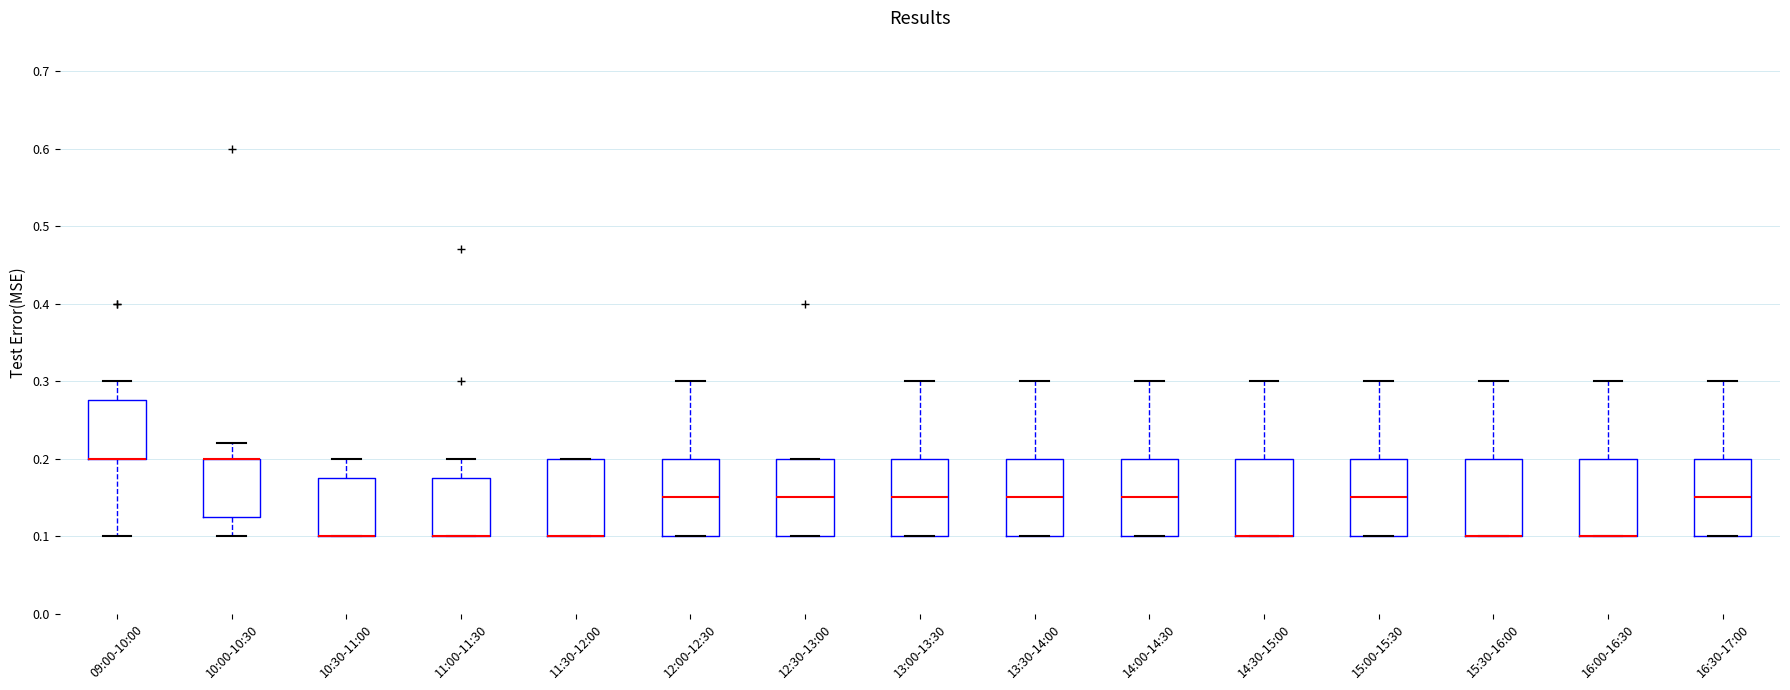

Reading left to right, read every box against the y-axis: the position of its median line, the range the box covers, and the ends of its whiskers. The values are not printed on the chart, so give them approximately, as read against the axis.

09:00-10:00: median 0.20 (drawn on the box's lower edge), box 0.20 to 0.28, whiskers 0.10 to 0.30
10:00-10:30: median 0.20 (drawn on the box's upper edge), box 0.13 to 0.20, whiskers 0.10 to 0.22
10:30-11:00: median 0.10 (drawn on the box's lower edge), box 0.10 to 0.18, whiskers 0.10 to 0.20
11:00-11:30: median 0.10 (drawn on the box's lower edge), box 0.10 to 0.18, whiskers 0.10 to 0.20
11:30-12:00: median 0.10 (drawn on the box's lower edge), box 0.10 to 0.20, whiskers 0.10 to 0.20
12:00-12:30: median 0.15, box 0.10 to 0.20, whiskers 0.10 to 0.30
12:30-13:00: median 0.15, box 0.10 to 0.20, whiskers 0.10 to 0.20
13:00-13:30: median 0.15, box 0.10 to 0.20, whiskers 0.10 to 0.30
13:30-14:00: median 0.15, box 0.10 to 0.20, whiskers 0.10 to 0.30
14:00-14:30: median 0.15, box 0.10 to 0.20, whiskers 0.10 to 0.30
14:30-15:00: median 0.10 (drawn on the box's lower edge), box 0.10 to 0.20, whiskers 0.10 to 0.30
15:00-15:30: median 0.15, box 0.10 to 0.20, whiskers 0.10 to 0.30
15:30-16:00: median 0.10 (drawn on the box's lower edge), box 0.10 to 0.20, whiskers 0.10 to 0.30
16:00-16:30: median 0.10 (drawn on the box's lower edge), box 0.10 to 0.20, whiskers 0.10 to 0.30
16:30-17:00: median 0.15, box 0.10 to 0.20, whiskers 0.10 to 0.30